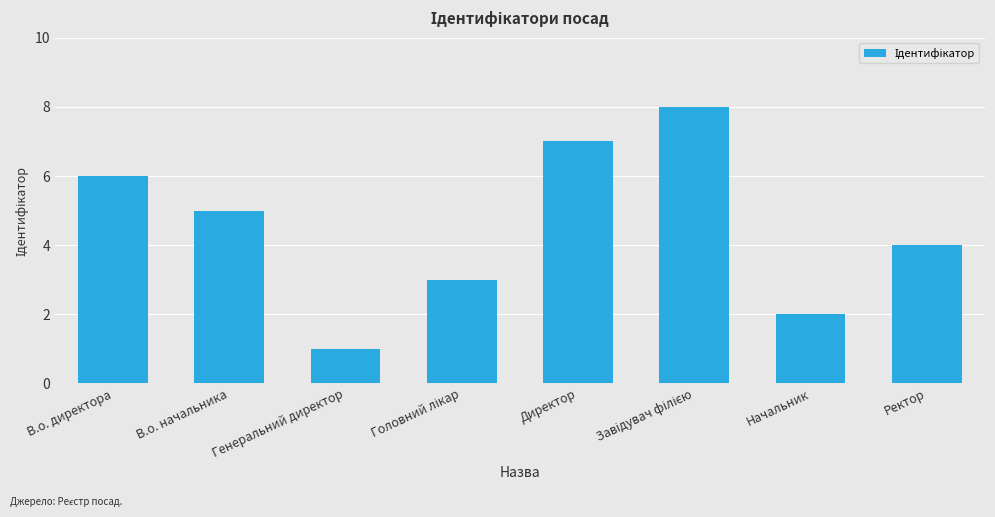

What is the difference between the second highest and minimum values?

6